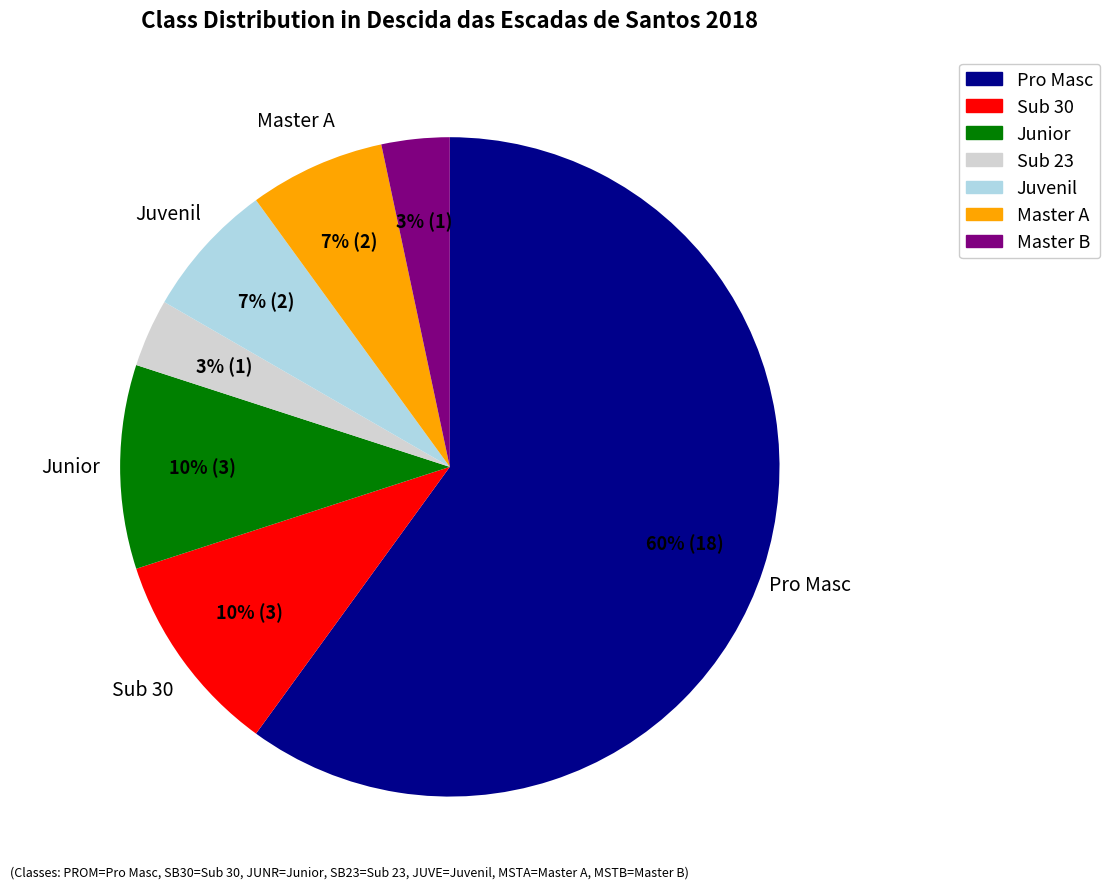

What is the largest slice in the pie chart?

Pro Masc